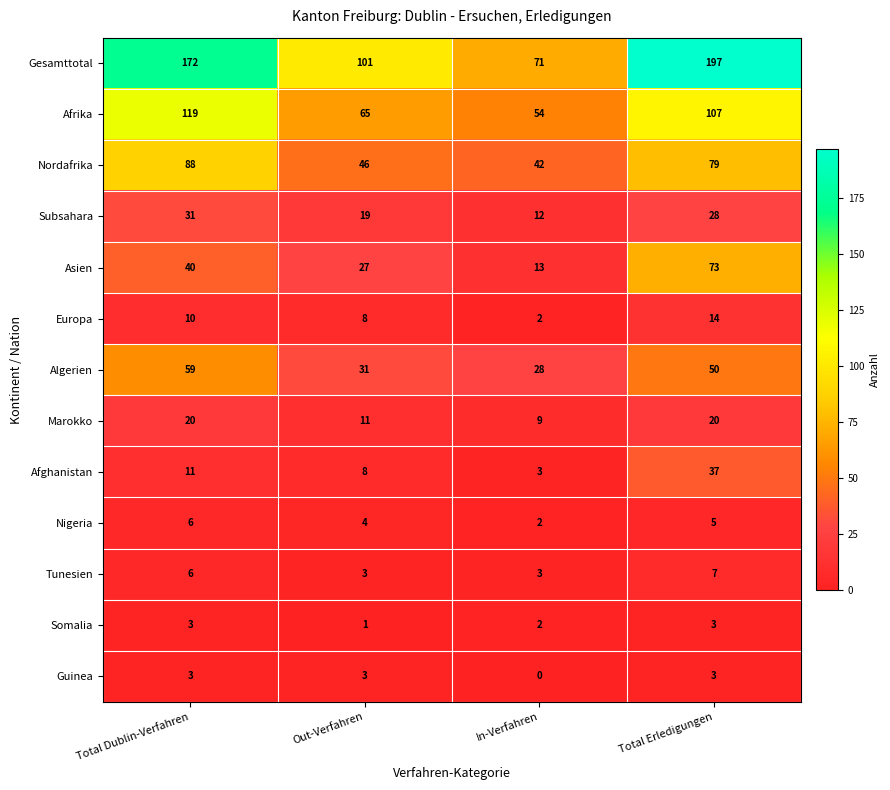

What is the difference between the highest and lowest values at Total Erledigungen?

194